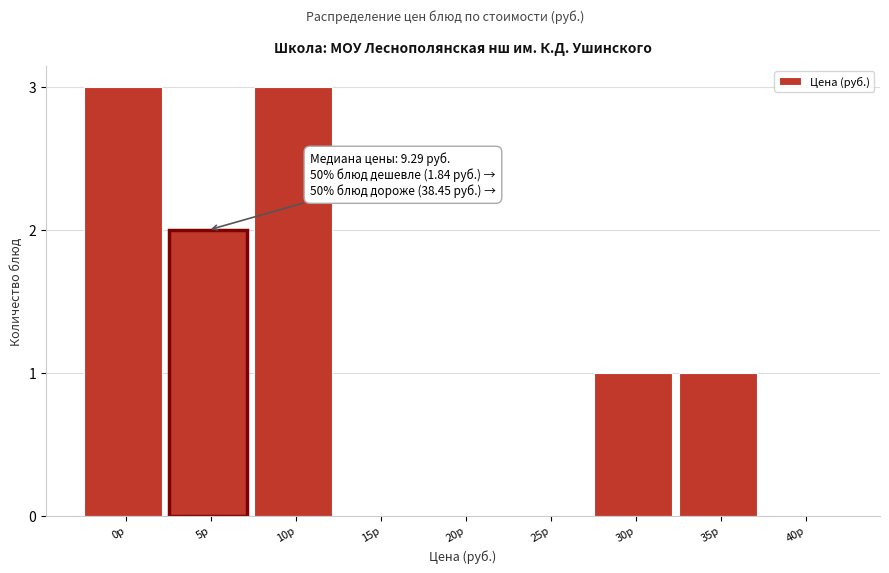

Reading left to right, extract all data points from this chart.

0р=3	5р=2	10р=3	15р=0	20р=0	25р=0	30р=1	35р=1	40р=0